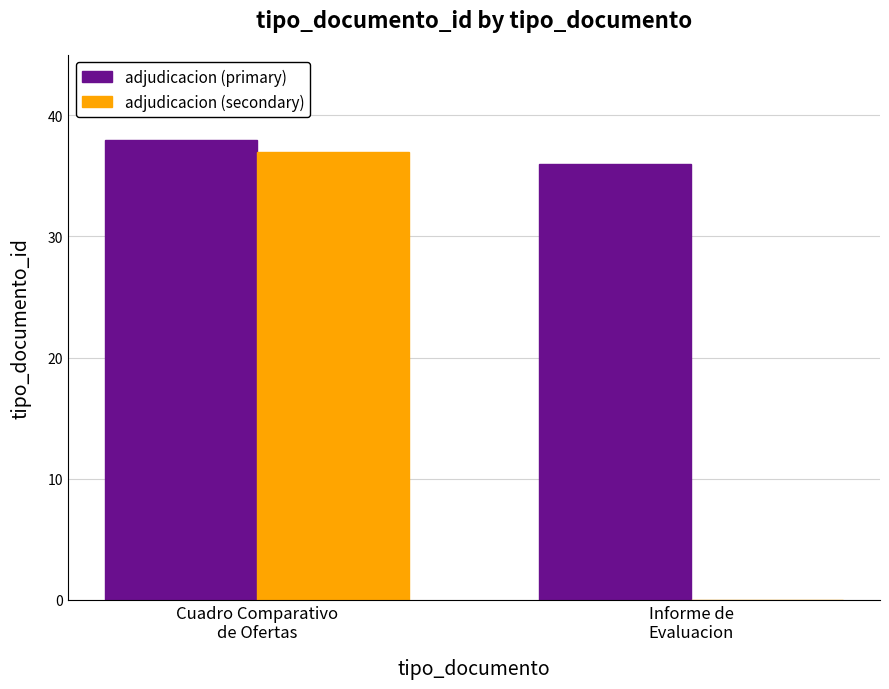

What is the sum of all adjudicacion (primary) values?

74